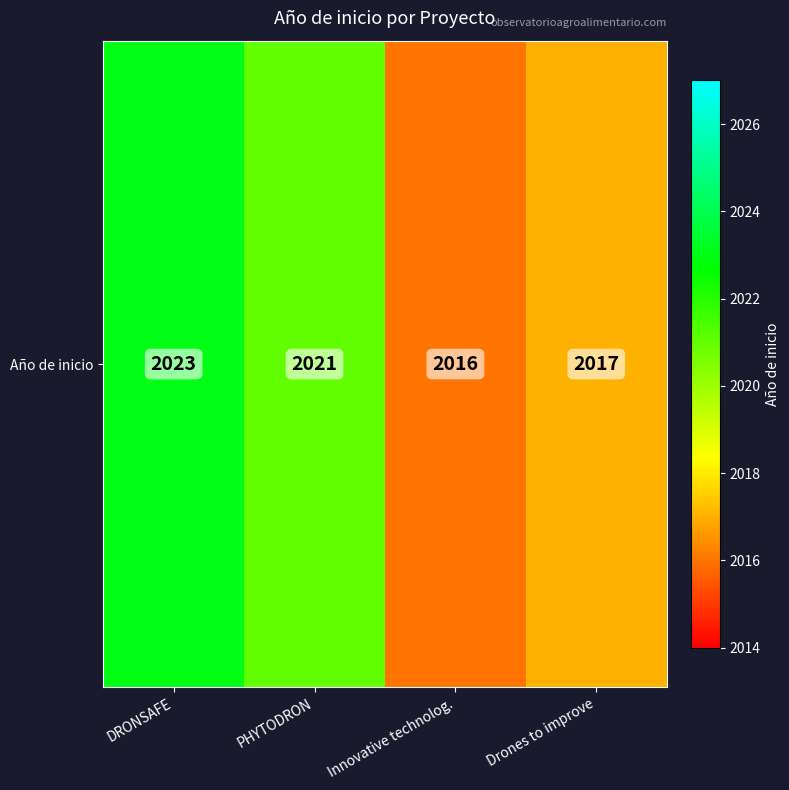

What is the sum of the values at Innovative technolog. and Drones to improve?

4033